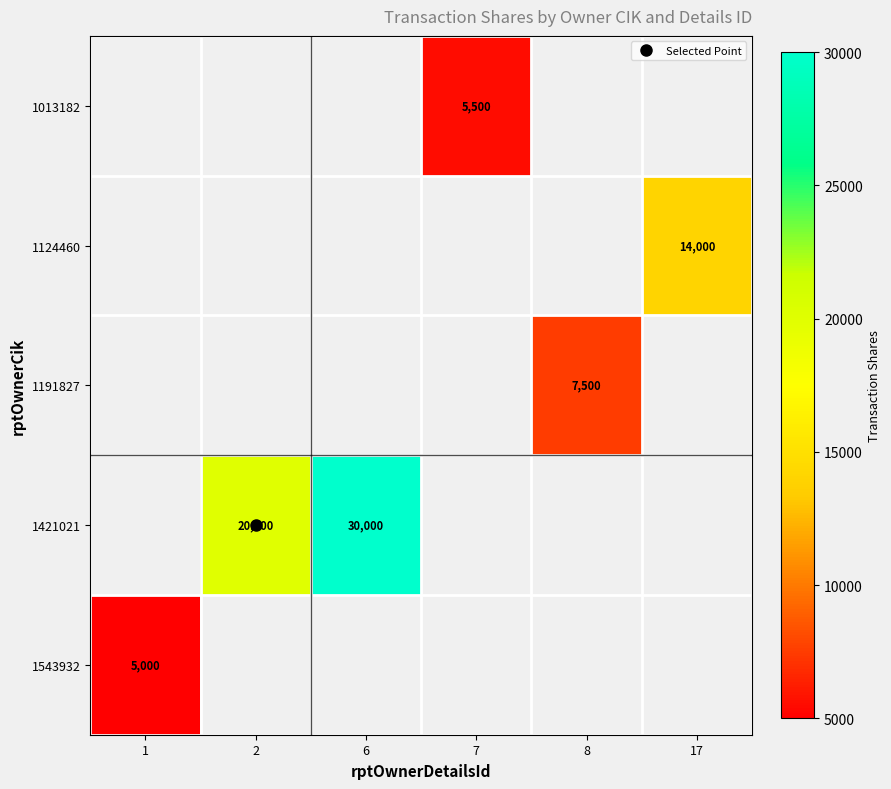

What is the minimum value shown in the chart?

5000.0